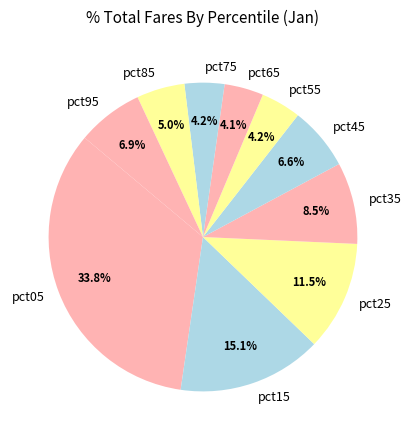

What is the largest slice in the pie chart?

pct05